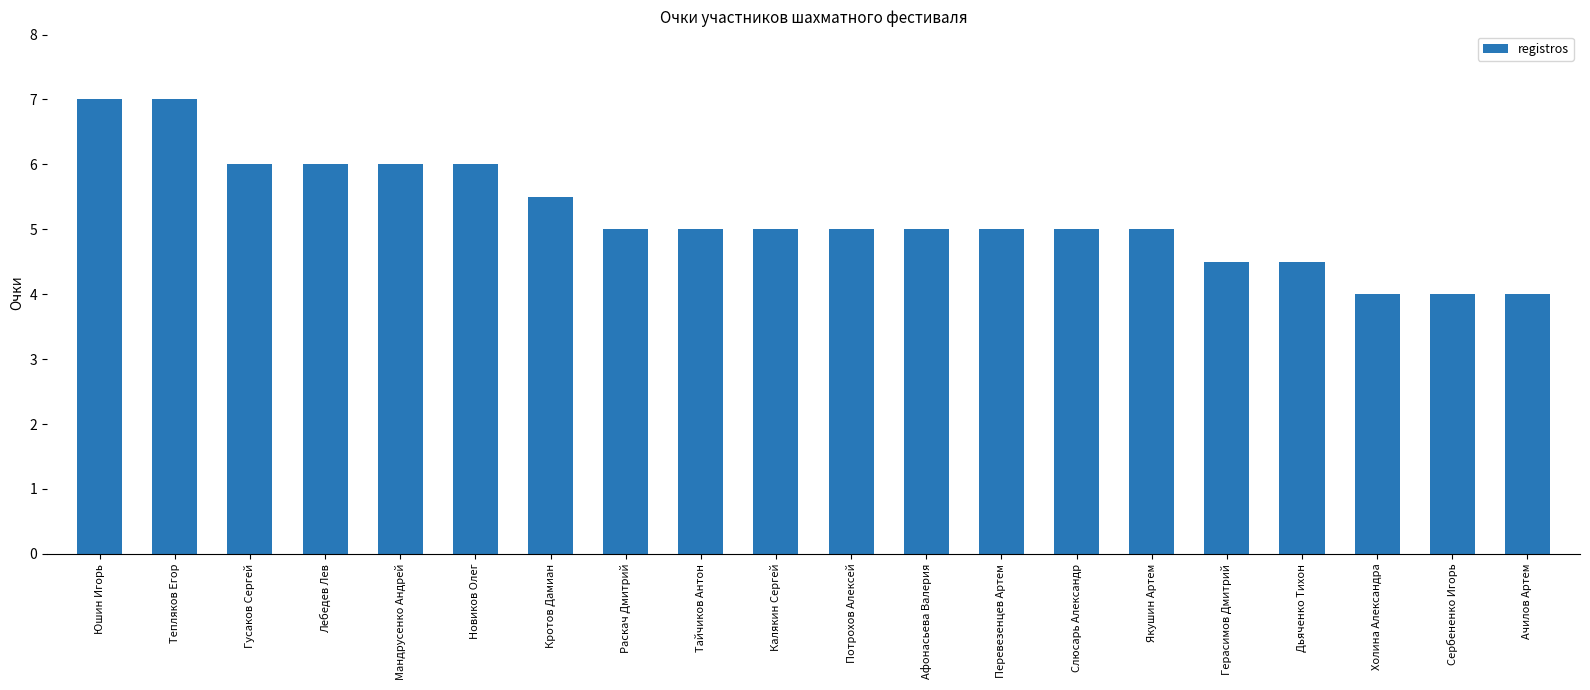

How many values are between 5 and 6?

13